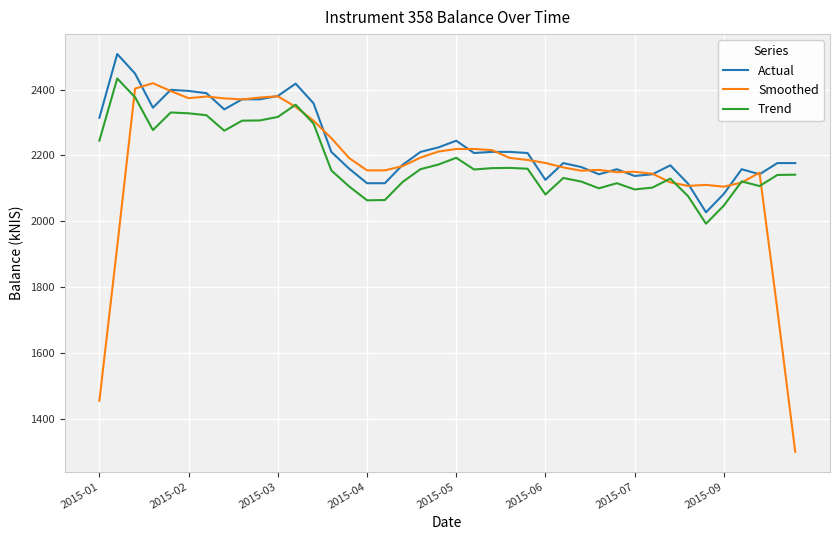

Which series has the largest range (max minus min)?

Smoothed